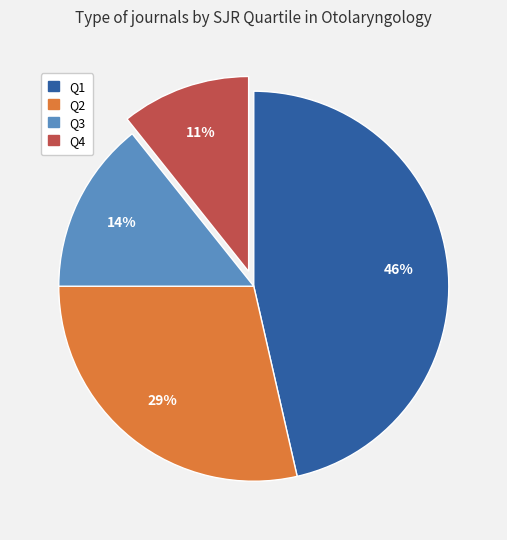

True or false: Q2 accounts for 35% of the total.

False